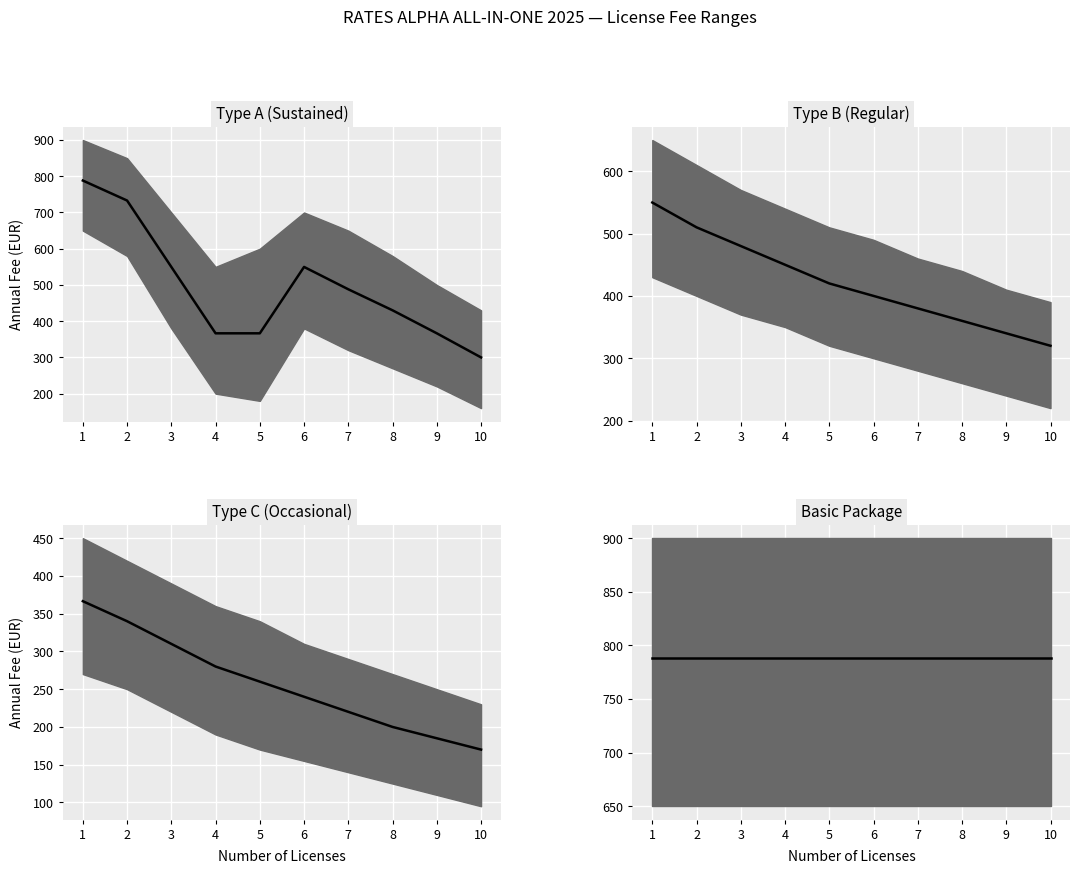

Where is the first local maximum for Type A (Sustained) median?

6